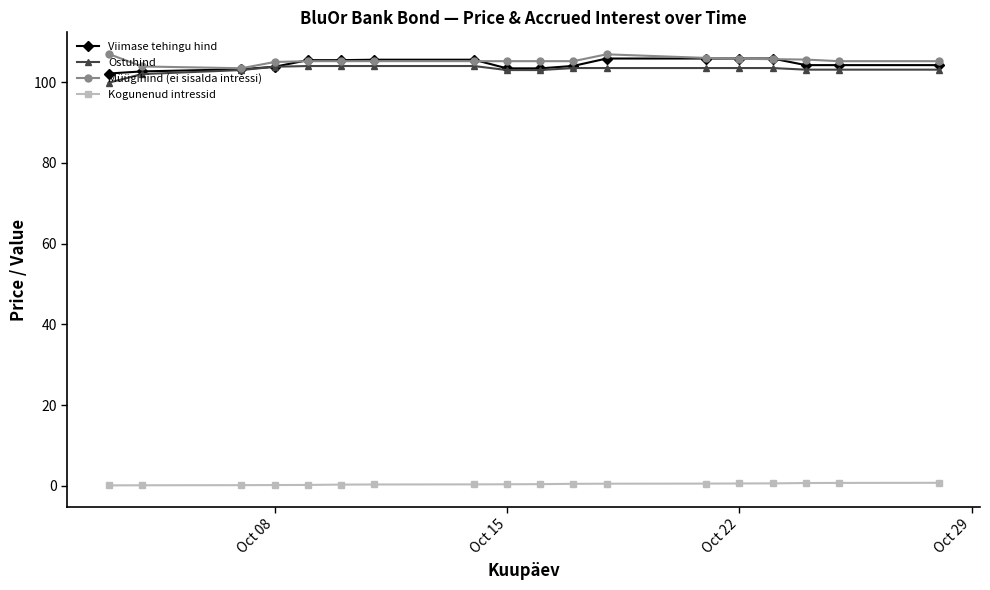

Is this an area chart (filled region under the line)?

No